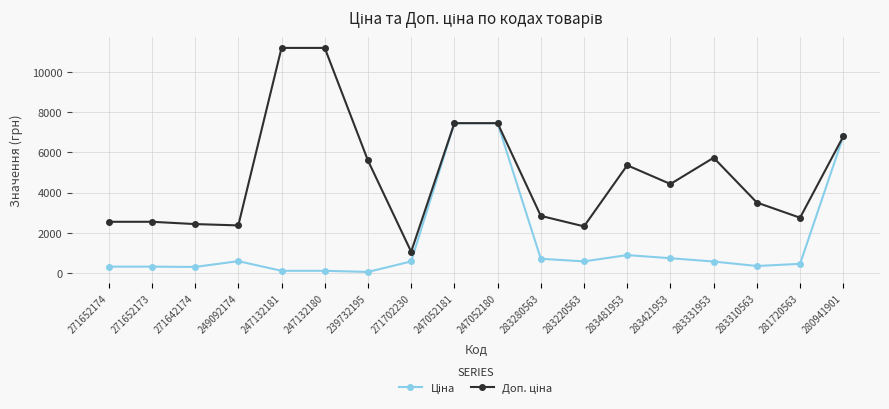

What is the greatest value displayed?

11182.0